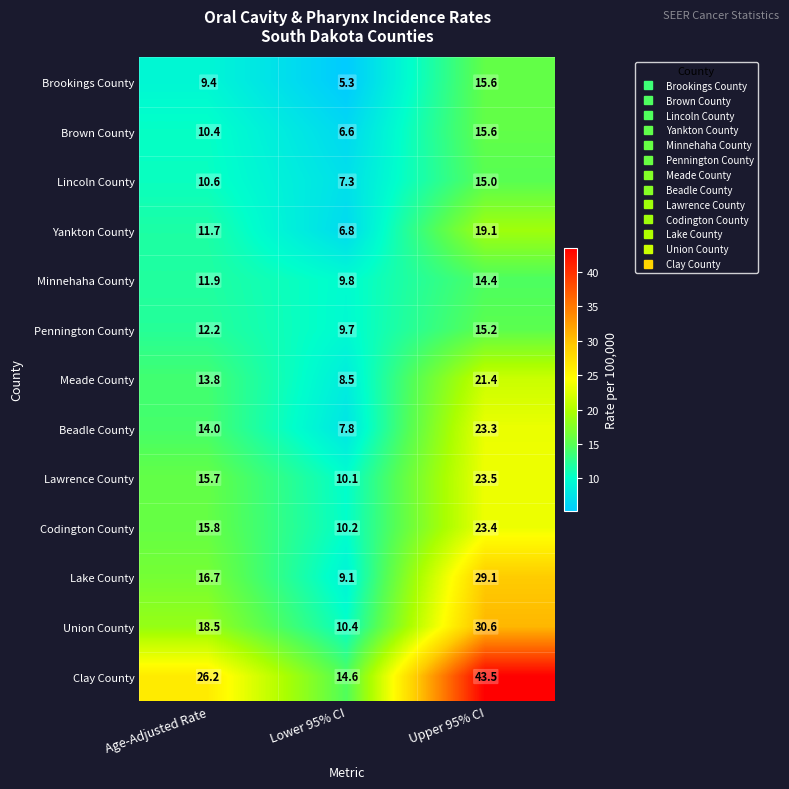

The Lincoln County series shows 10.6 at Age-Adjusted Rate. True or false?

True